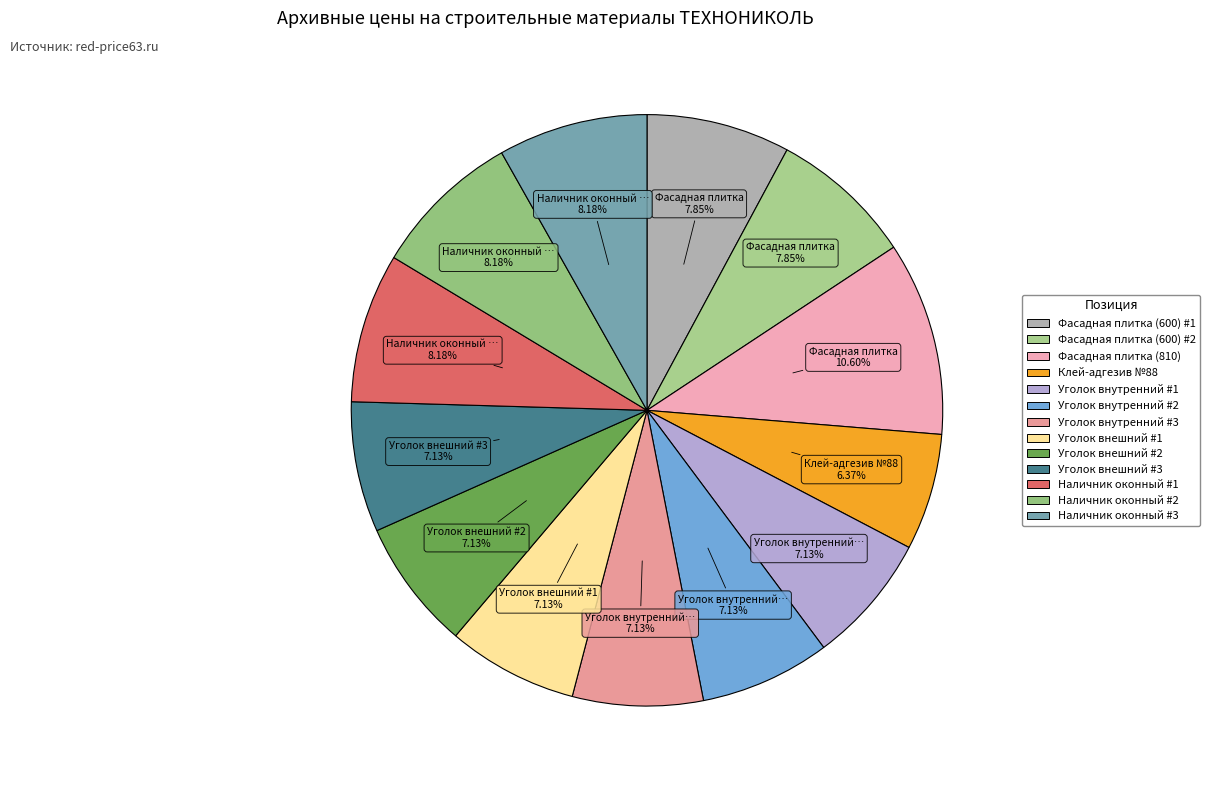

What is the smallest slice in the pie chart?

Клей-адгезив №88